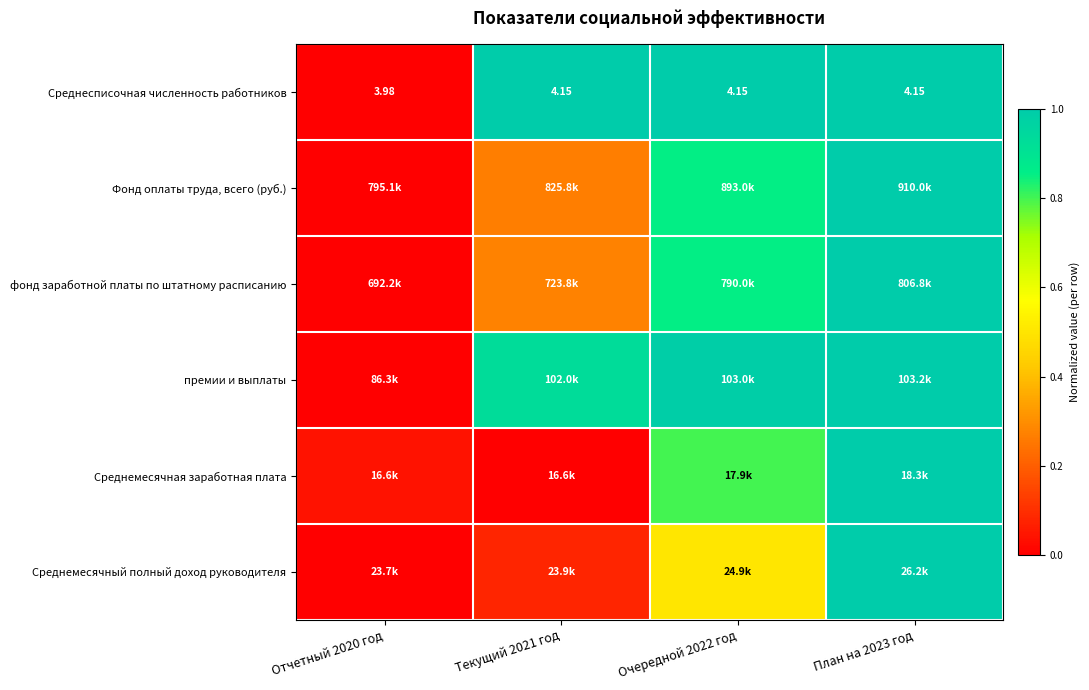

What is the difference between the second highest and minimum values in the премии и выплаты series?

1.0